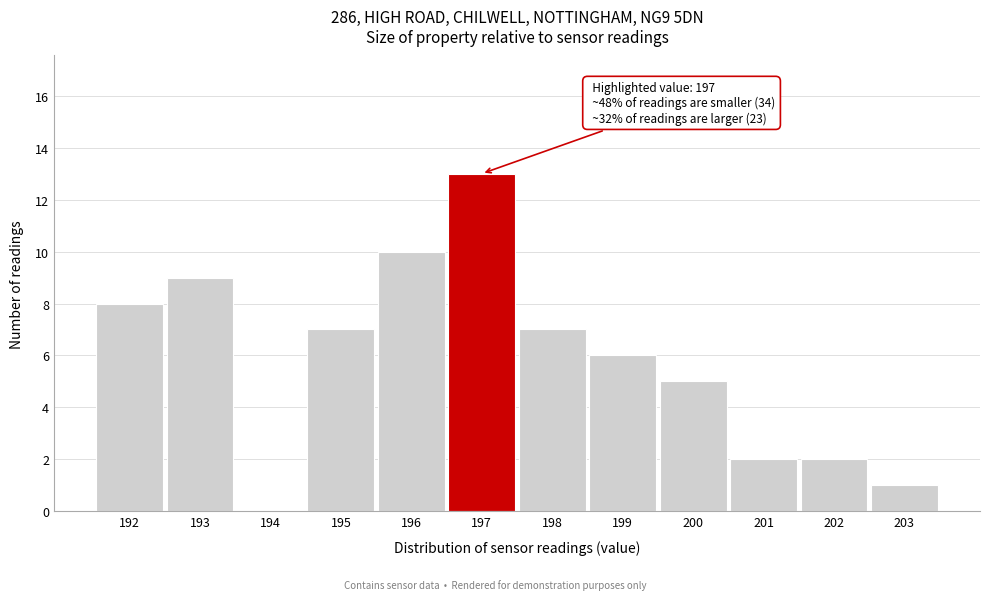

Over which range of the x-axis is the bar tallest?

196.5 to 197.5